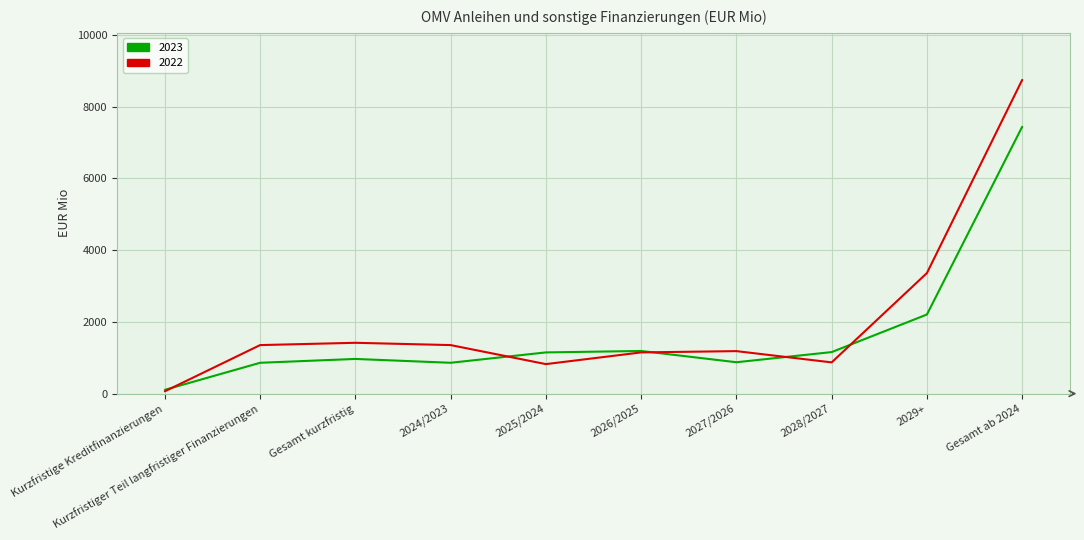

The 2023 series shows 1149 at 2025/2024. True or false?

True